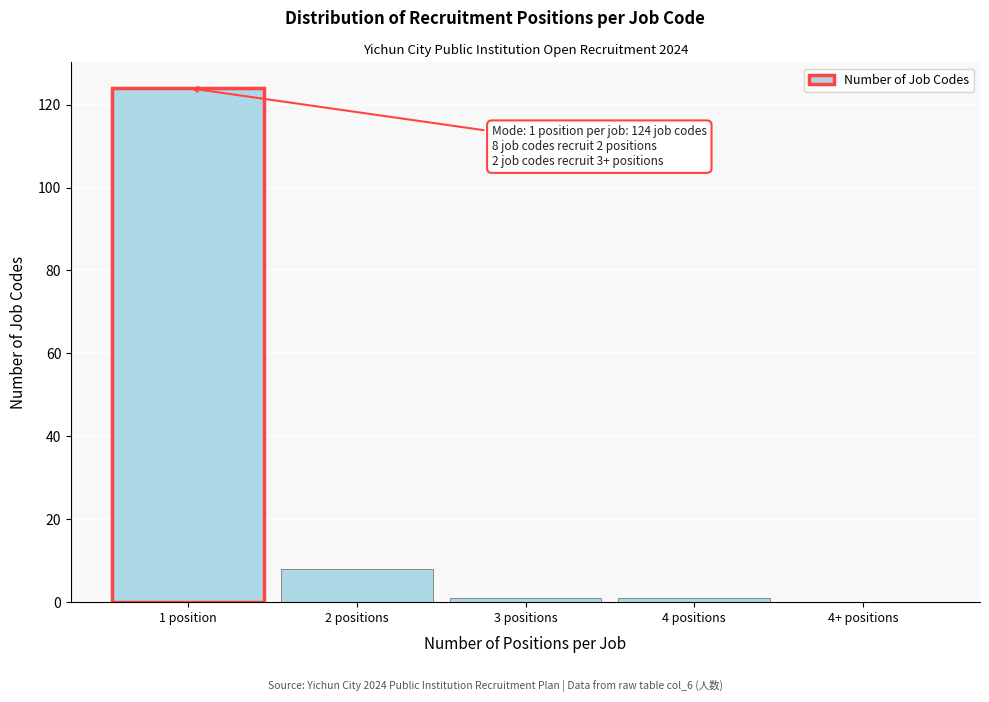

Reading left to right, extract all data points from this chart.

1 position=124	2 positions=8	3 positions=1	4 positions=1	4+ positions=0